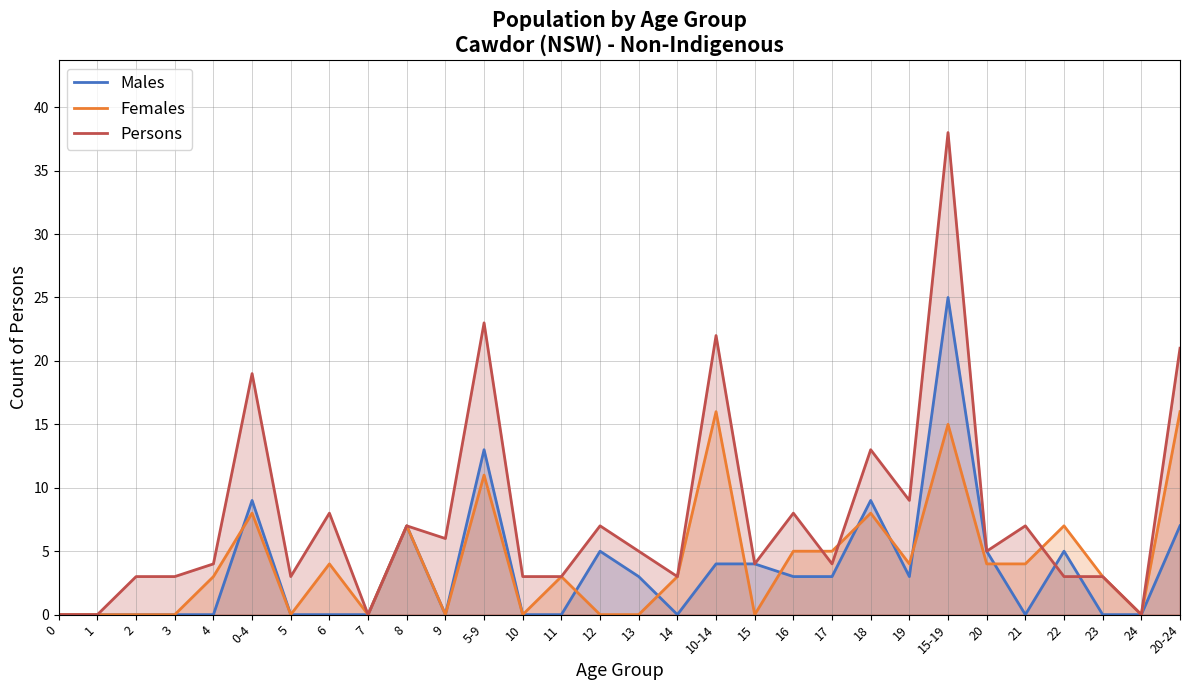

What is the difference between the maximum and minimum values in the Males series?

25